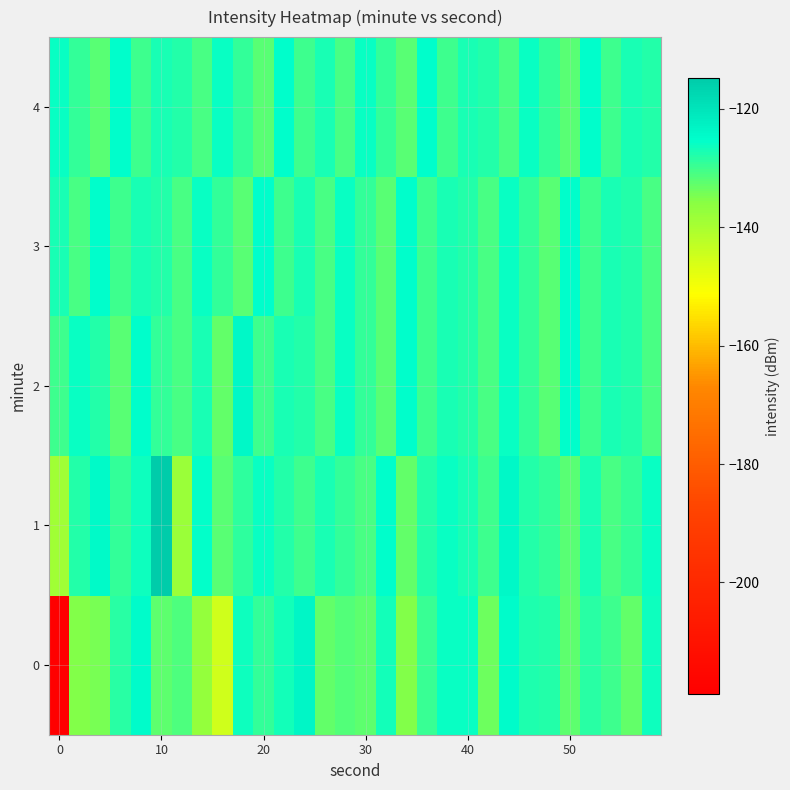

How many data points does each series have?

30